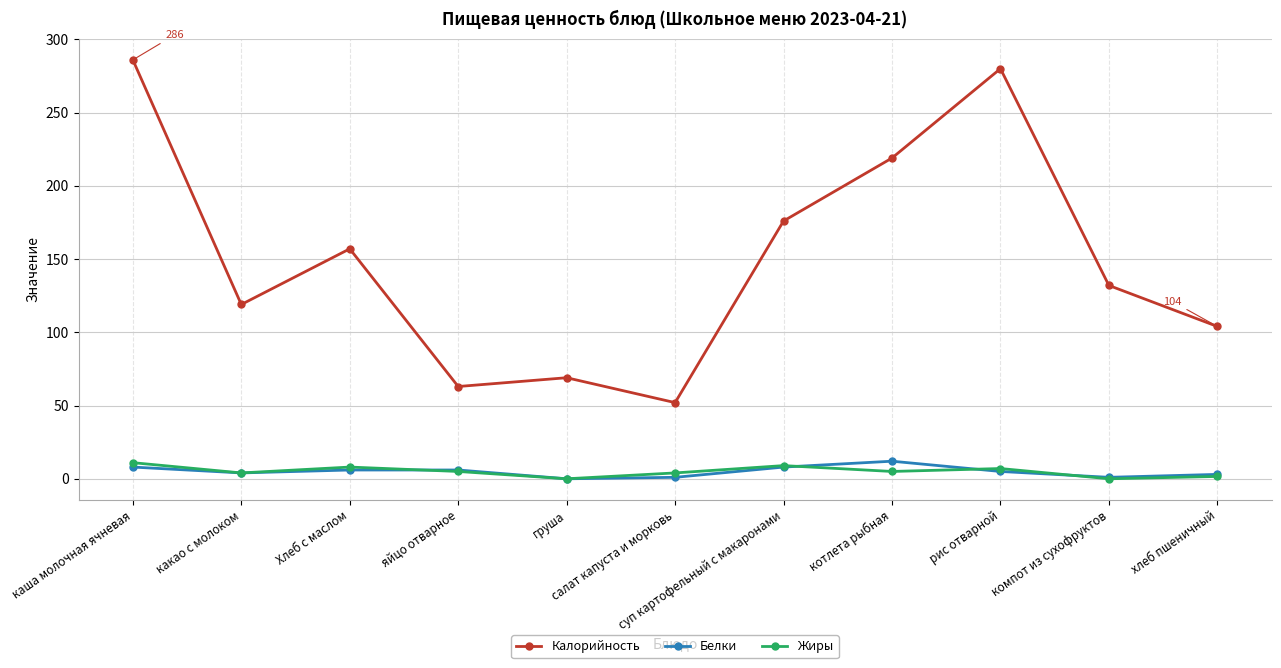

Which series has the widest spread of values?

Калорийность